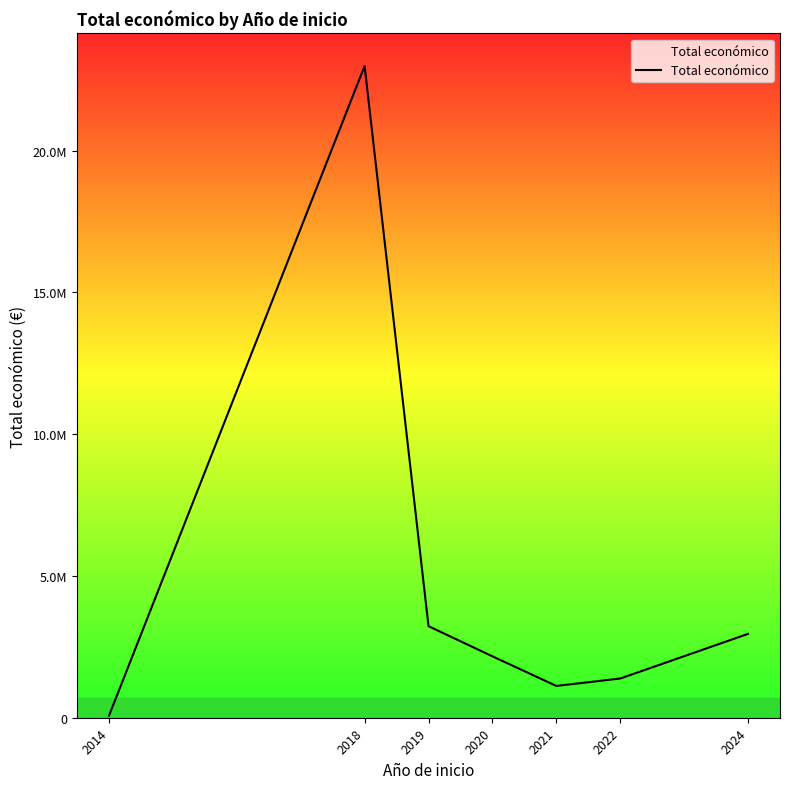

Reading left to right, transcribe all the data shown in this chart.

69600	22985030	3229144	2165389	1121156	1383113	2957247